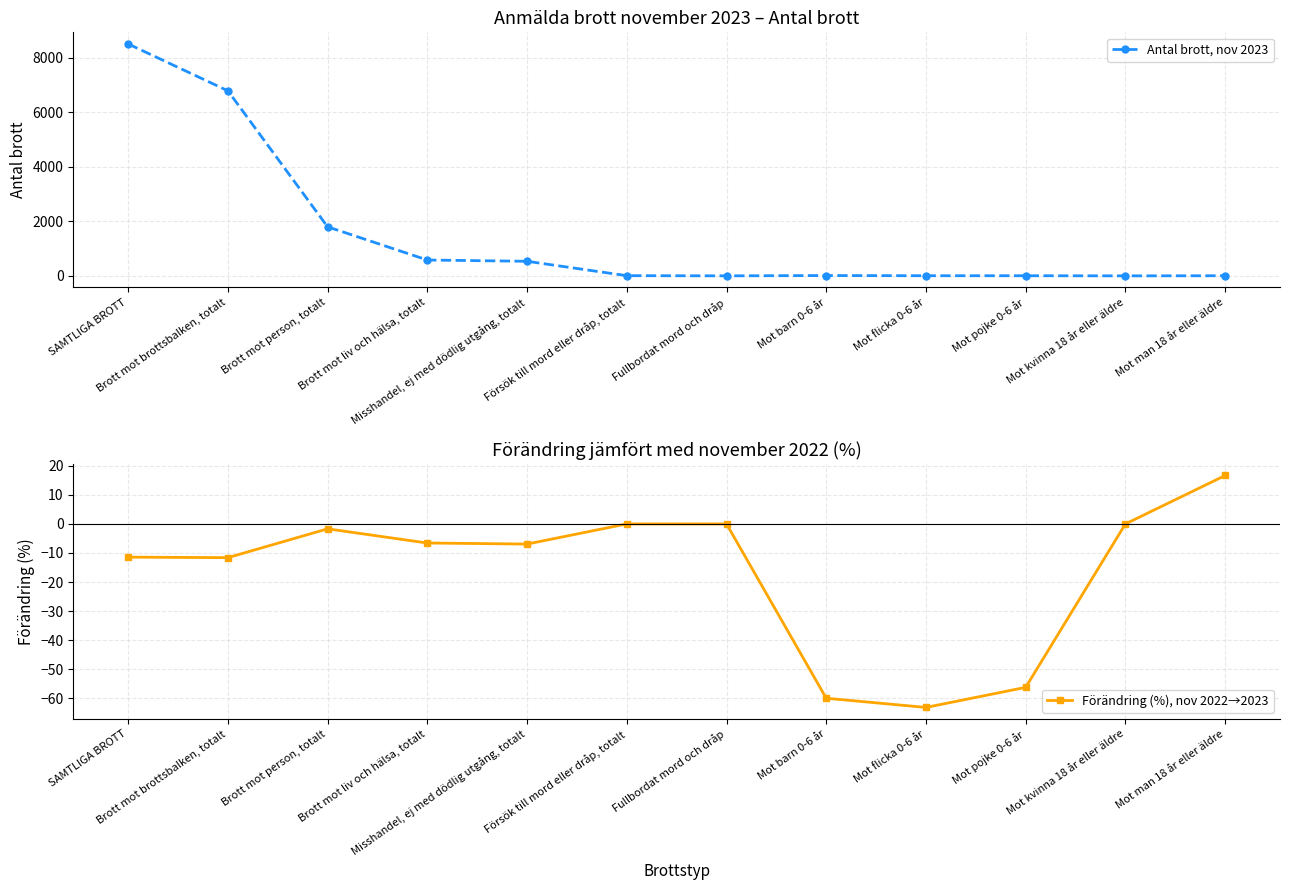

Between Försök till mord eller dråp, totalt and Mot man 18 år eller äldre, which series saw the biggest shift?

Förändring (%), nov 2022→2023